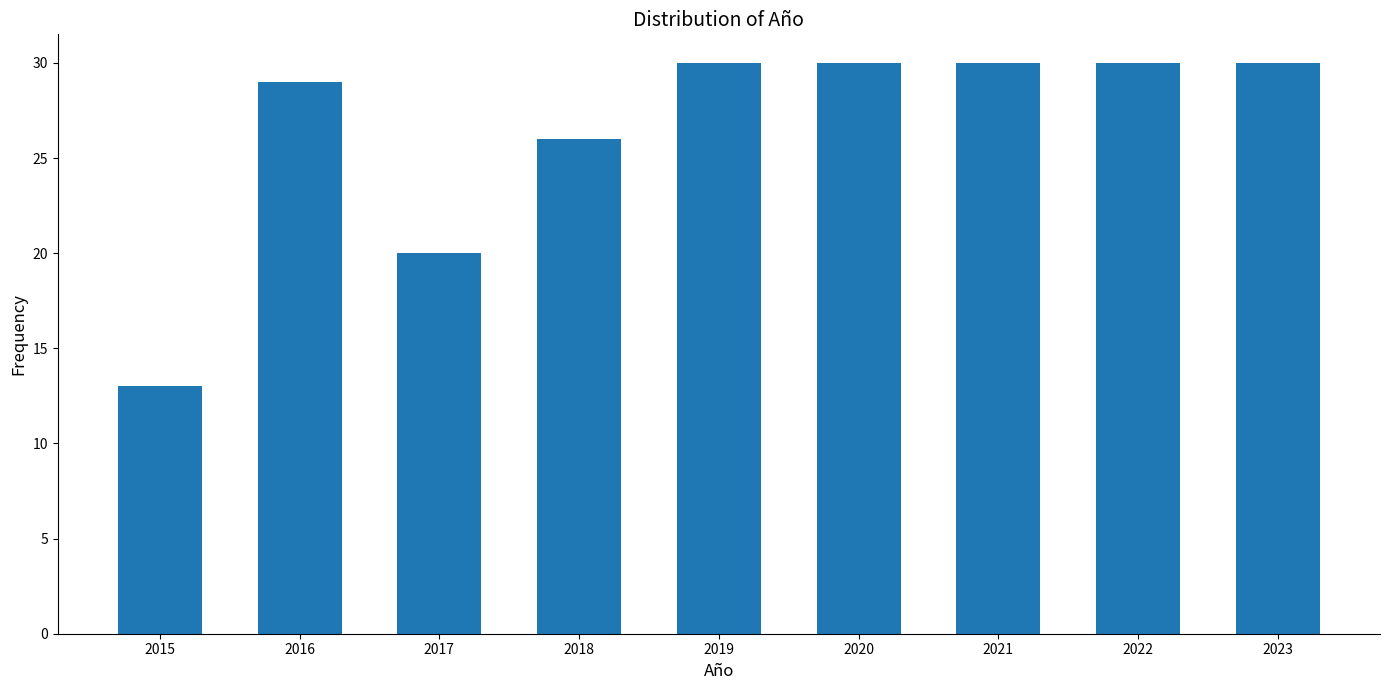

Reading left to right, transcribe all the data shown in this chart.

2015=13	2016=29	2017=20	2018=26	2019=30	2020=30	2021=30	2022=30	2023=30